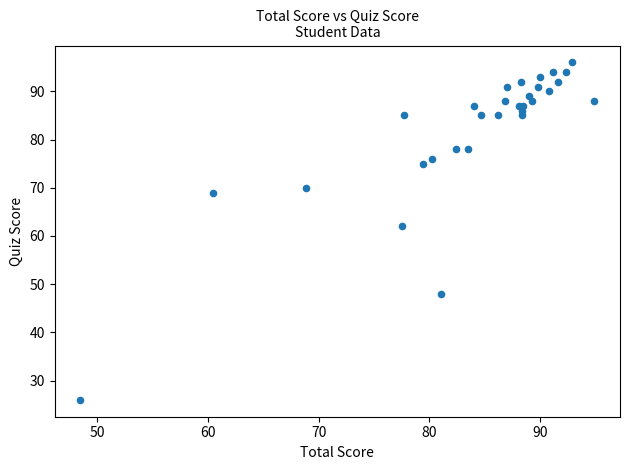

What Y value in the scatter plot is closest to 61?

62